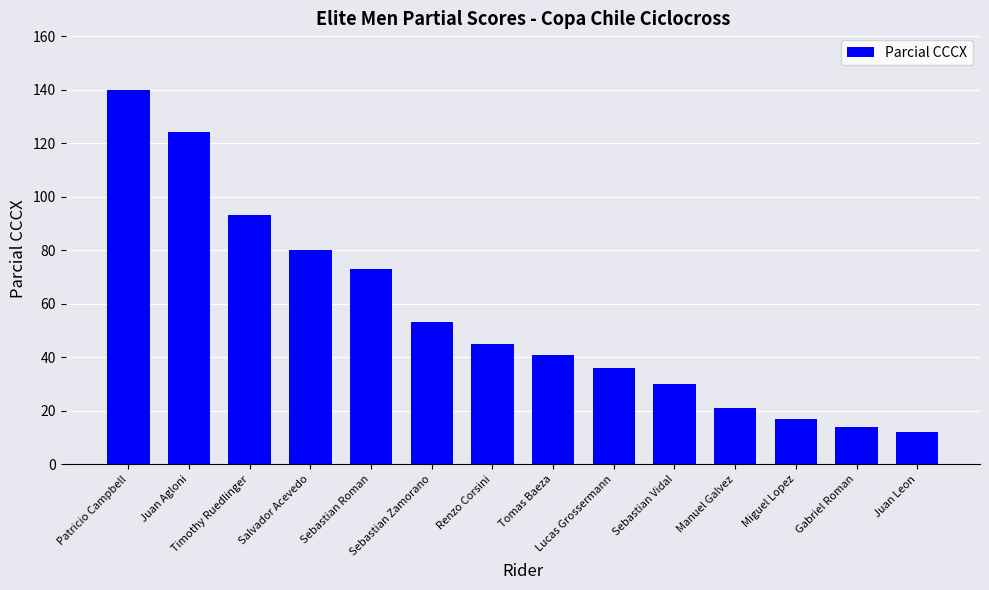

What is the maximum value shown in the chart?

140